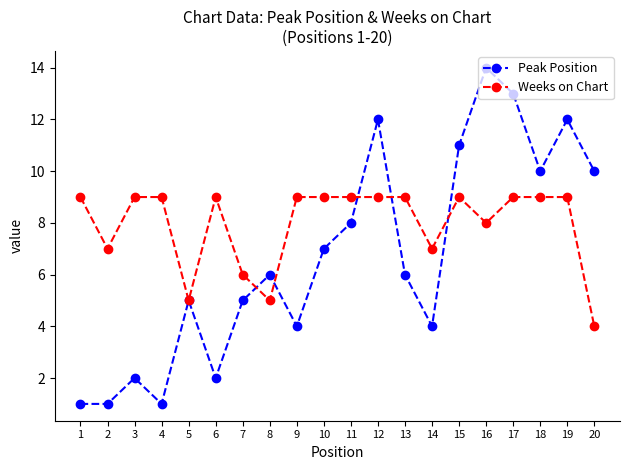

What is the total value across all series at 18?

19